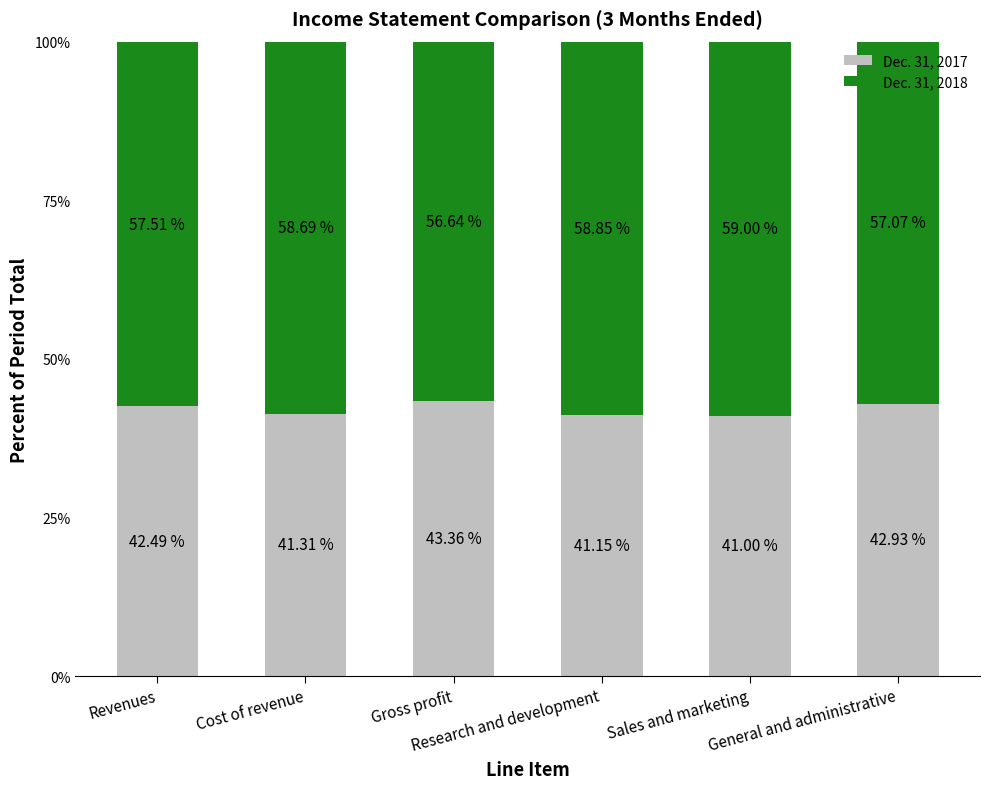

What are all the series names shown in the legend?

Dec. 31, 2017, Dec. 31, 2018